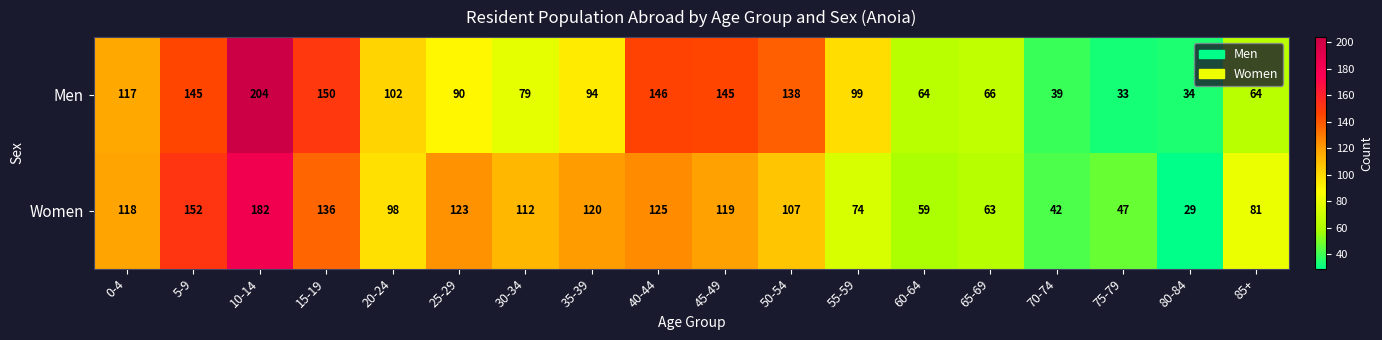

At which label is Men closest to 118?

0-4